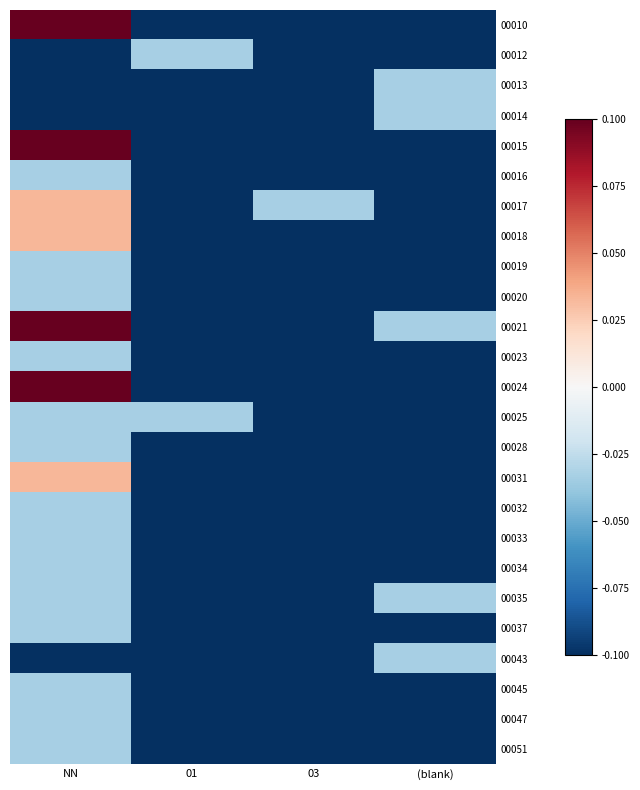

What is the maximum value shown in the chart?

0.1